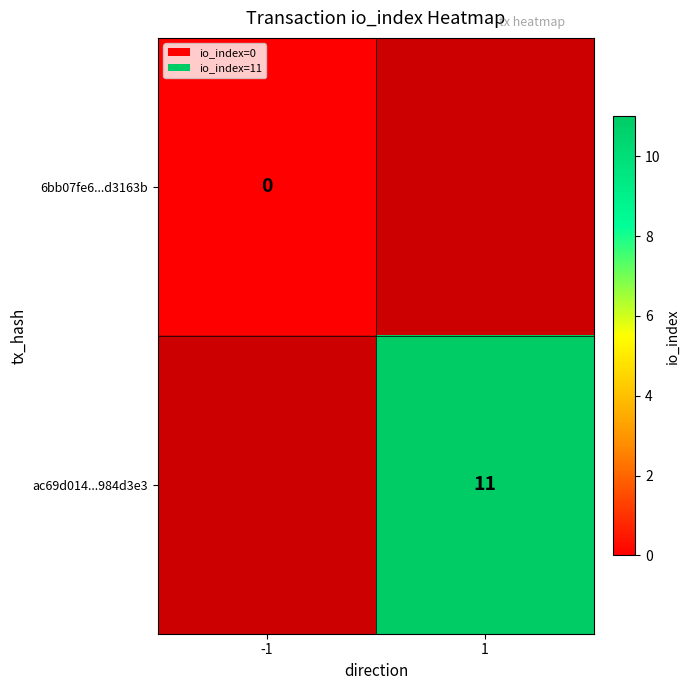

True or false: ac69d014...984d3e3 has a value of 11 at 1.

True